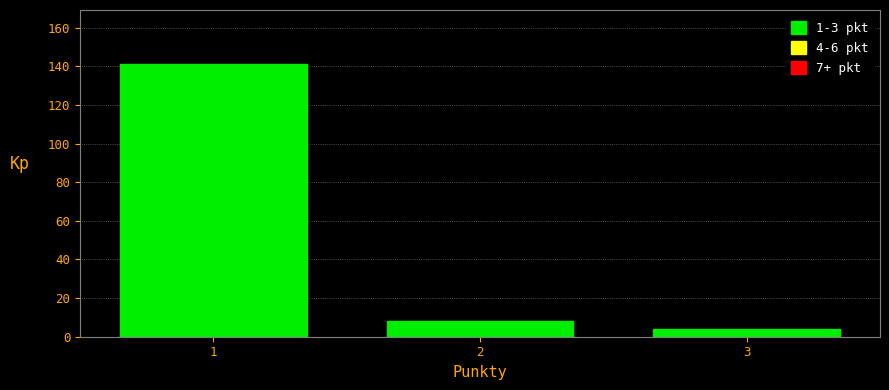

Reading left to right, transcribe all the data shown in this chart.

1=141	2=8	3=4